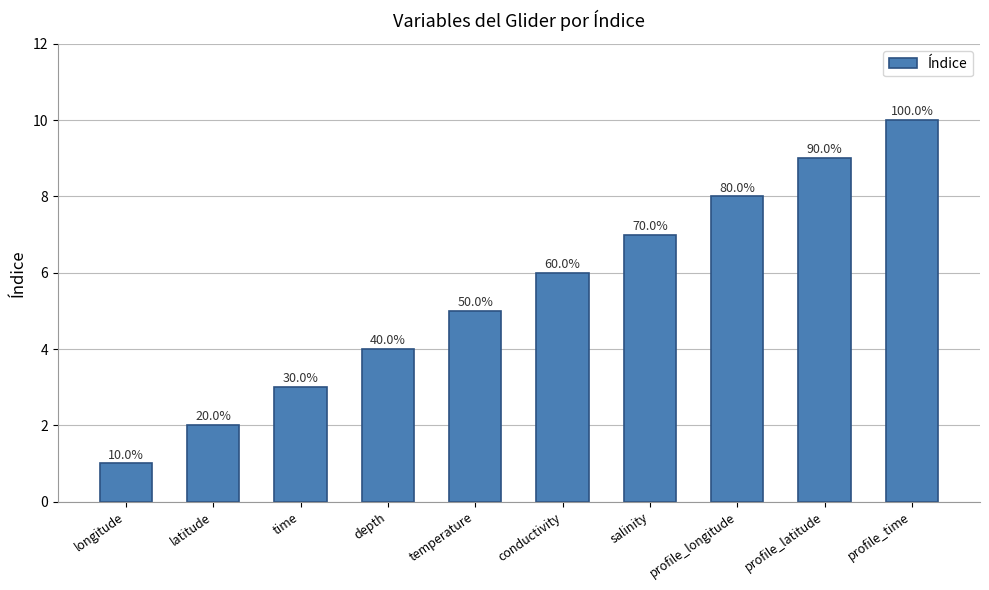

List the labels in order of value, largest first.

profile_time, profile_latitude, profile_longitude, salinity, conductivity, temperature, depth, time, latitude, longitude